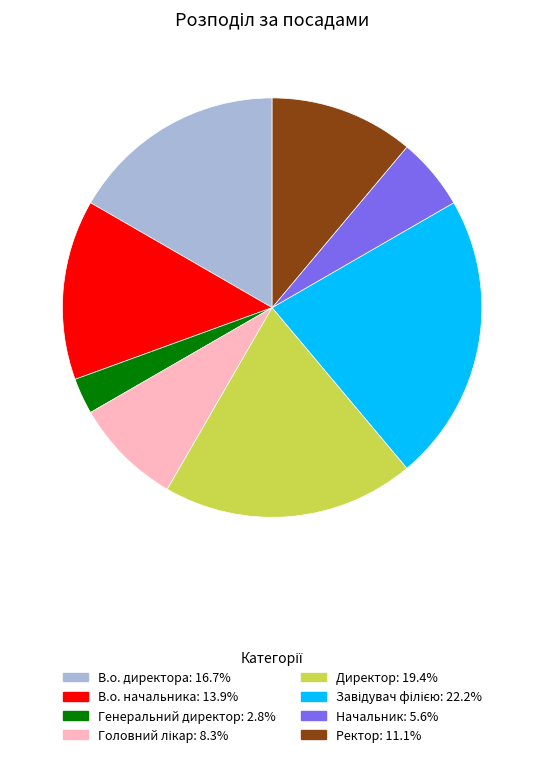

Combined, do В.о. директора and В.о. начальника account for over 50%?

No